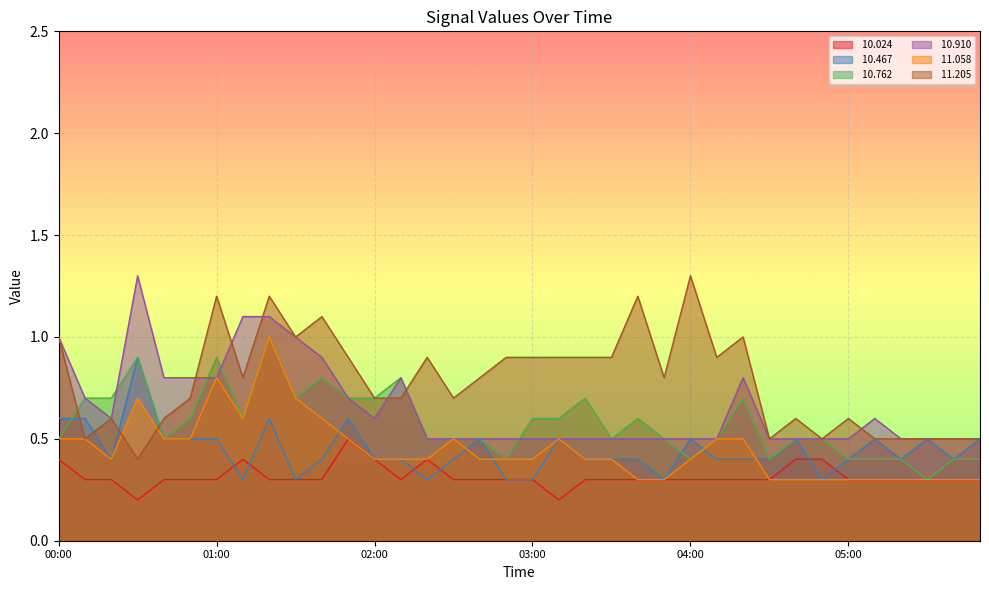

Rank the series at 02:00 from highest to lowest value.

 10.762,  11.205,  10.910,  10.024,  10.467,  11.058